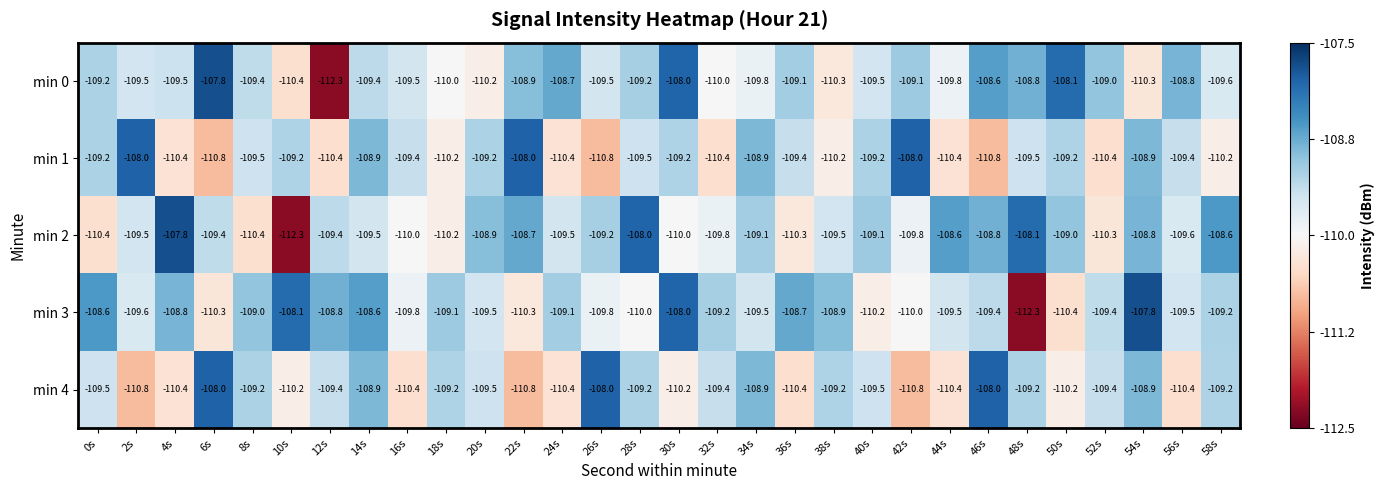

How many series are shown in this chart?

5